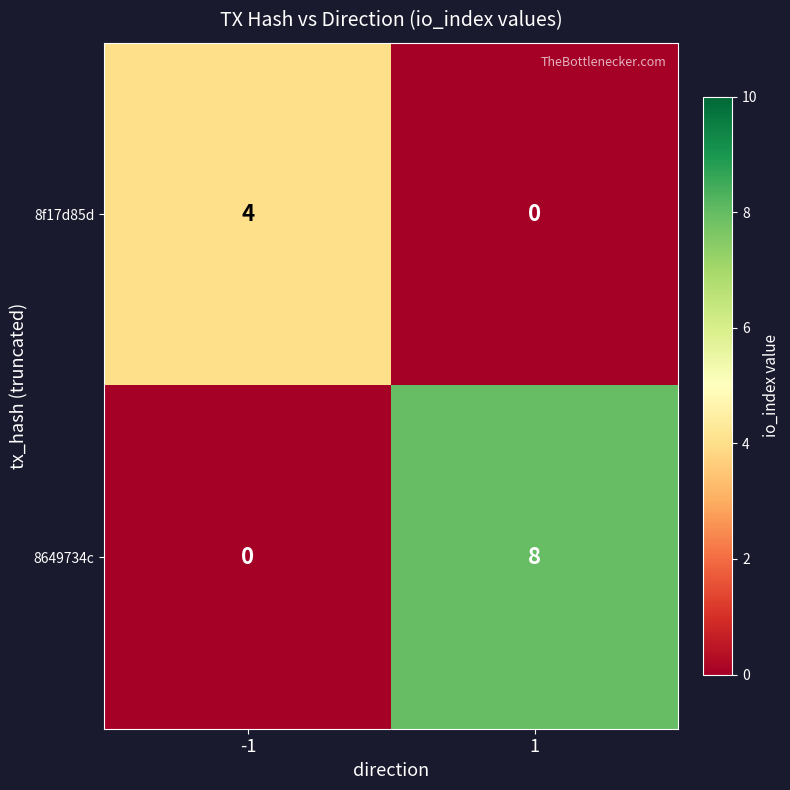

Reading left to right, what are all the values shown in this chart?

8f17d85d: 4	0
8649734c: 0	8